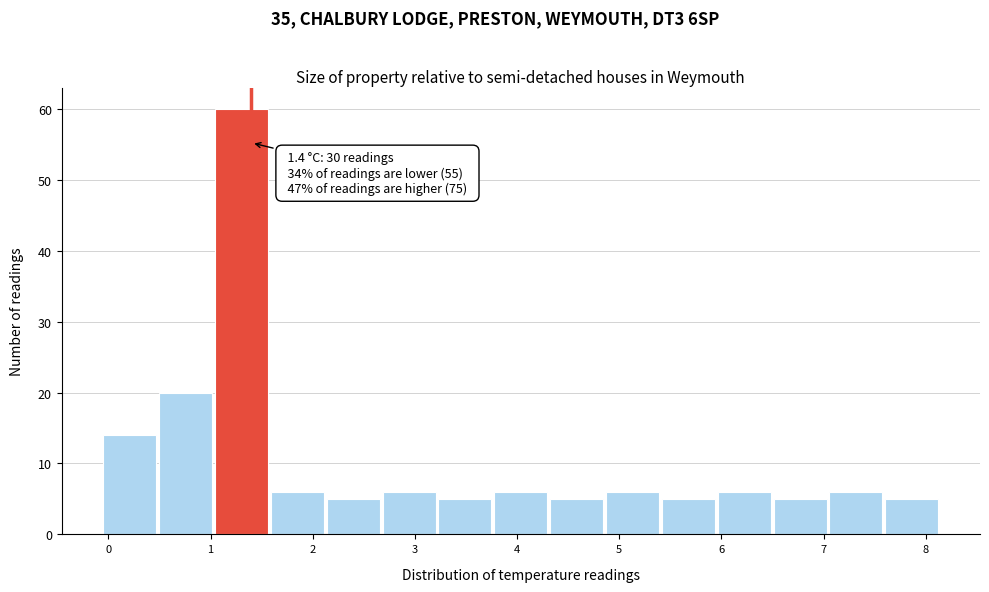

Over which range of the x-axis is the bar tallest?

1.0 to 1.6